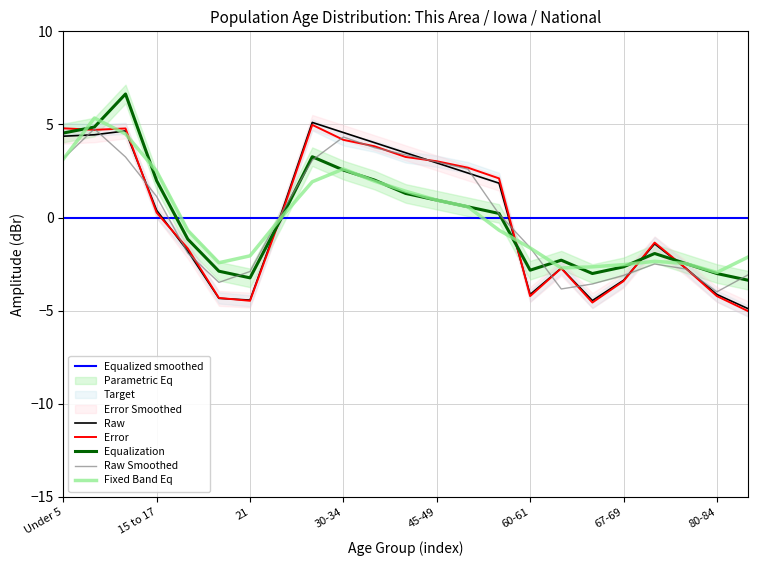

Reading left to right, extract all data points from this chart.

This Area Male: Under 5=4.5	5 to 9=4.9	10 to 14=6.6	15 to 17=2.0	18-19=-1.2	20=-2.9	21=-3.2	22-24=-0.0	25-29=3.3	30-34=2.5	35-39=2.0	40-44=1.3	45-49=0.9	50-54=0.6	55-59=0.2	60-61=-2.8	62-64=-2.3	65-66=-3.0	67-69=-2.6	70-74=-1.9	75-79=-2.5	80-84=-3.0	85+=-3.4
Iowa (thousands): Under 5=4.8	5 to 9=4.7	10 to 14=4.8	15 to 17=0.3	18-19=-1.7	20=-4.3	21=-4.5	22-24=0.1	25-29=5.0	30-34=4.2	35-39=3.8	40-44=3.3	45-49=3.0	50-54=2.7	55-59=2.1	60-61=-4.2	62-64=-2.7	65-66=-4.6	67-69=-3.4	70-74=-1.3	75-79=-2.7	80-84=-4.2	85+=-5.0
National (millions): Under 5=4.4	5 to 9=4.4	10 to 14=4.7	15 to 17=0.4	18-19=-1.8	20=-4.3	21=-4.4	22-24=0.2	25-29=5.1	30-34=4.6	35-39=4.0	40-44=3.5	45-49=2.9	50-54=2.4	55-59=1.8	60-61=-4.1	62-64=-2.7	65-66=-4.5	67-69=-3.4	70-74=-1.4	75-79=-2.7	80-84=-4.1	85+=-4.9